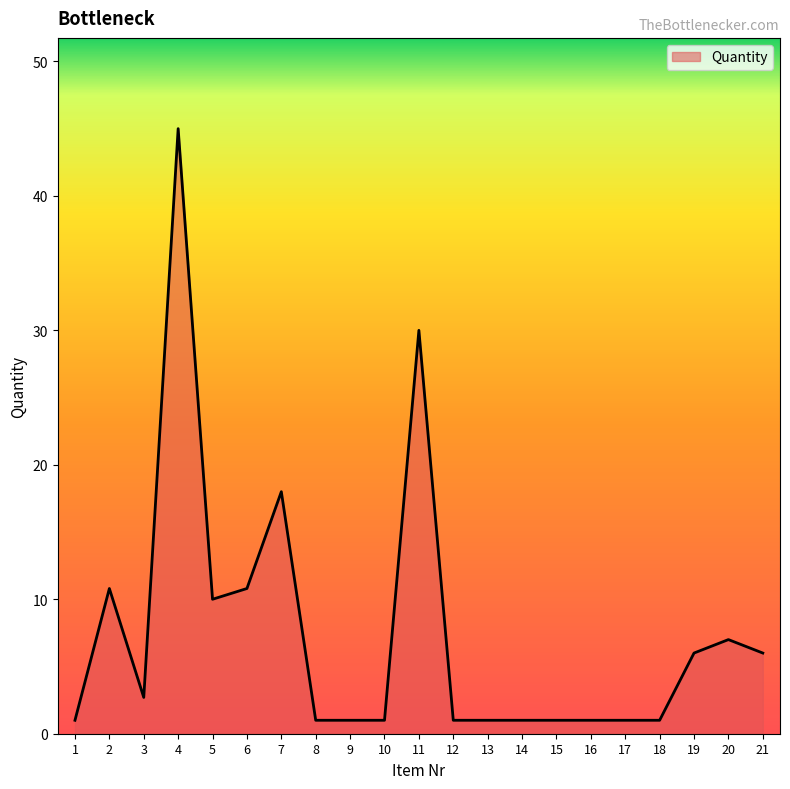

What is the greatest value displayed?

45.0